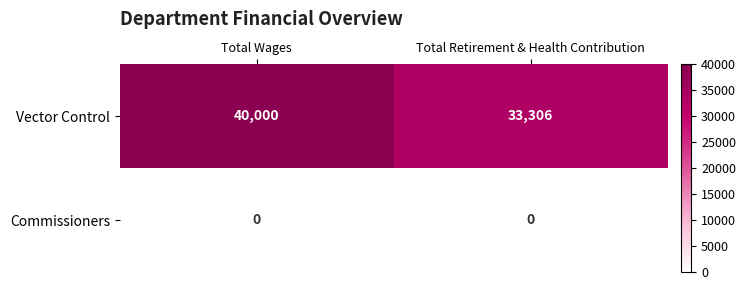

What is the difference between the maximum and minimum values in the Vector Control series?

6694